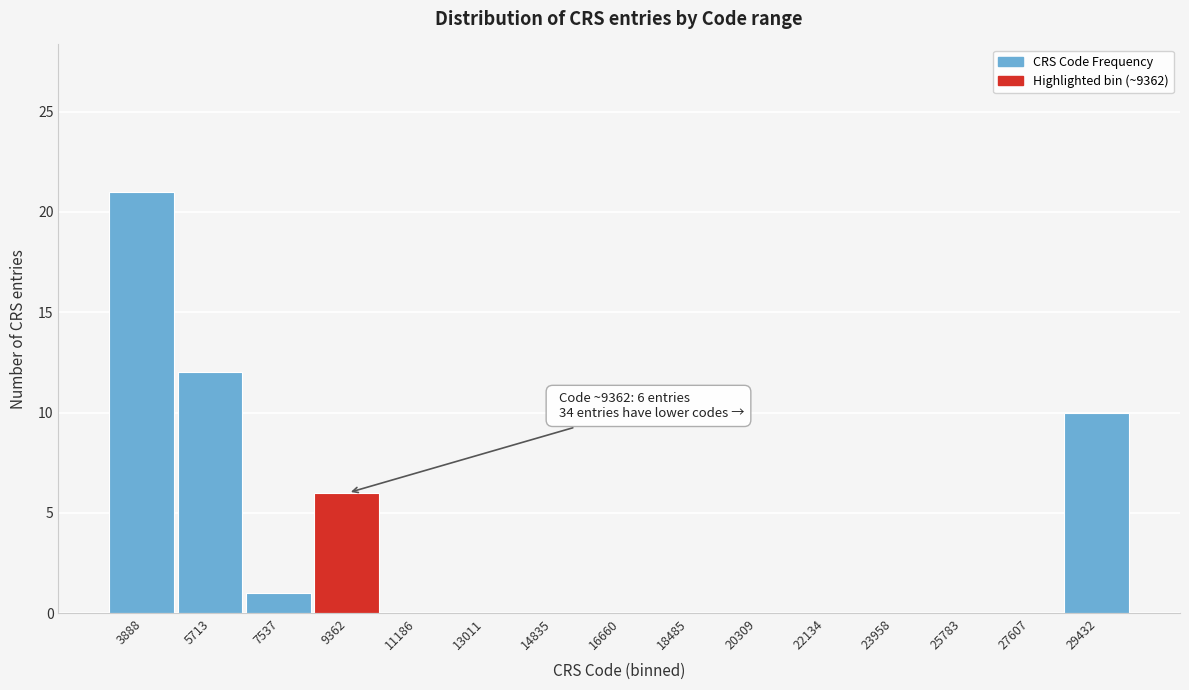

Over which range of the x-axis is the bar tallest?

3000 to 4800